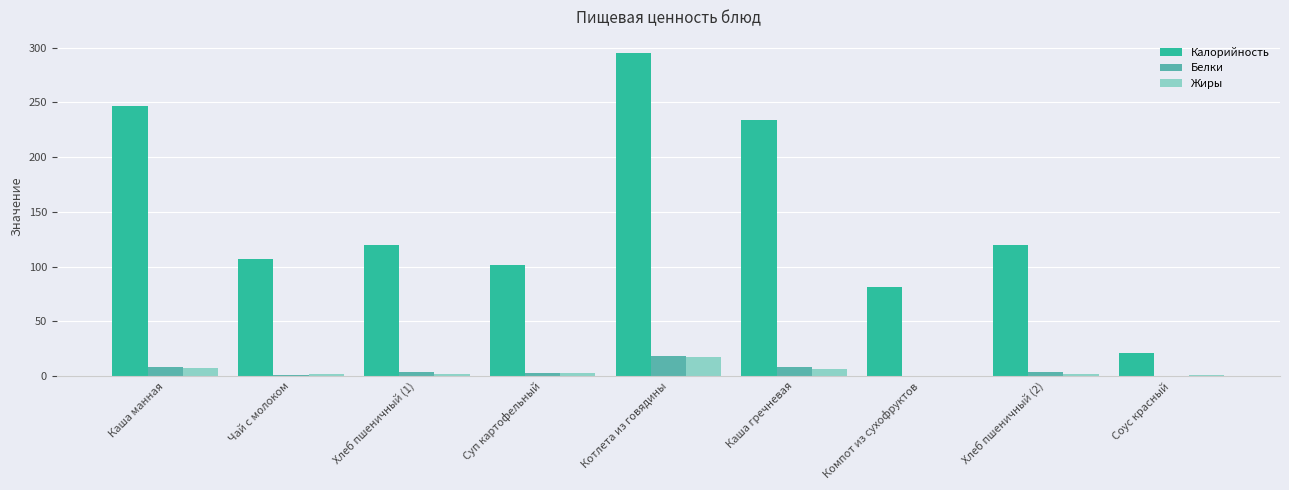

At which category is the sum across all series the highest?

Котлета из говядины